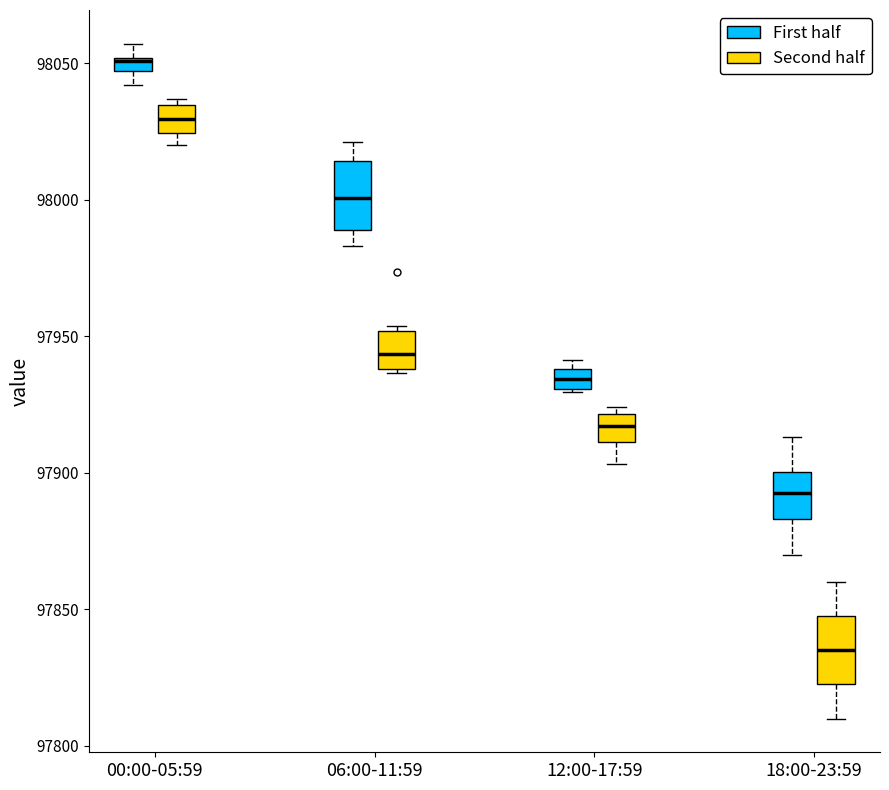

Where is the upper edge of the box for 18:00-23:59 (Second half) on the y-axis? The values are not printed on the chart, so give them approximately, as read against the axis.

97850